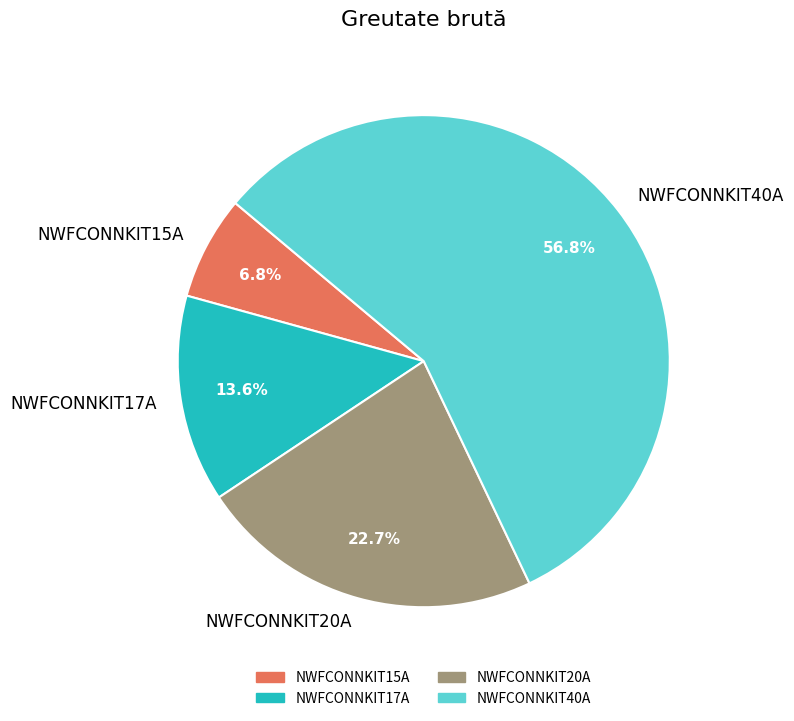

How many segments does this pie chart have?

4